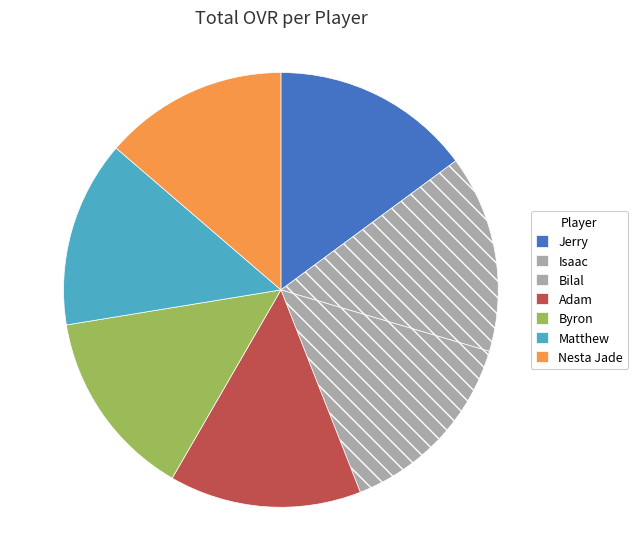

How many slices are in this pie chart?

7